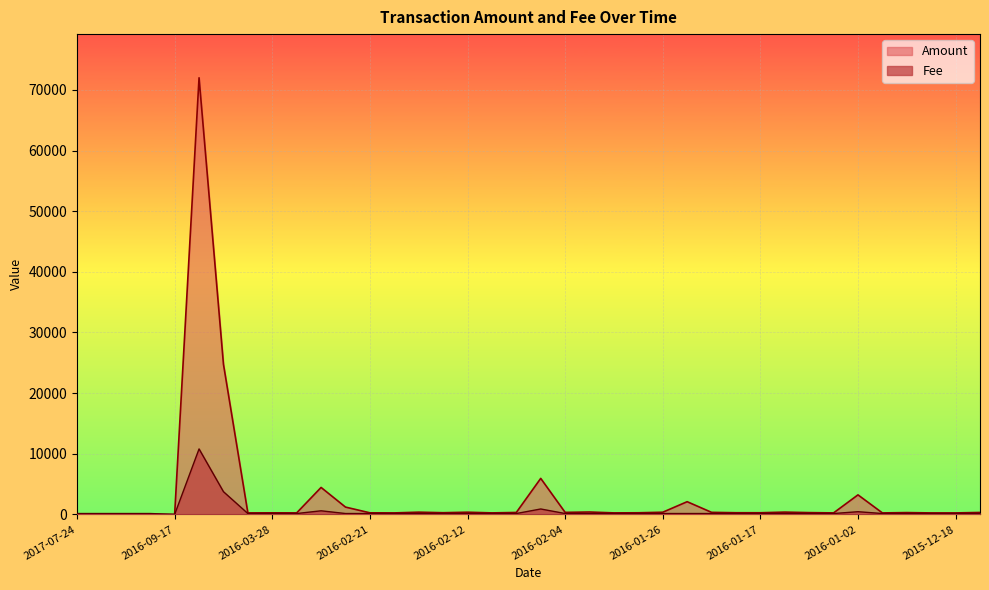

Which series has the largest total across all categories?

Amount